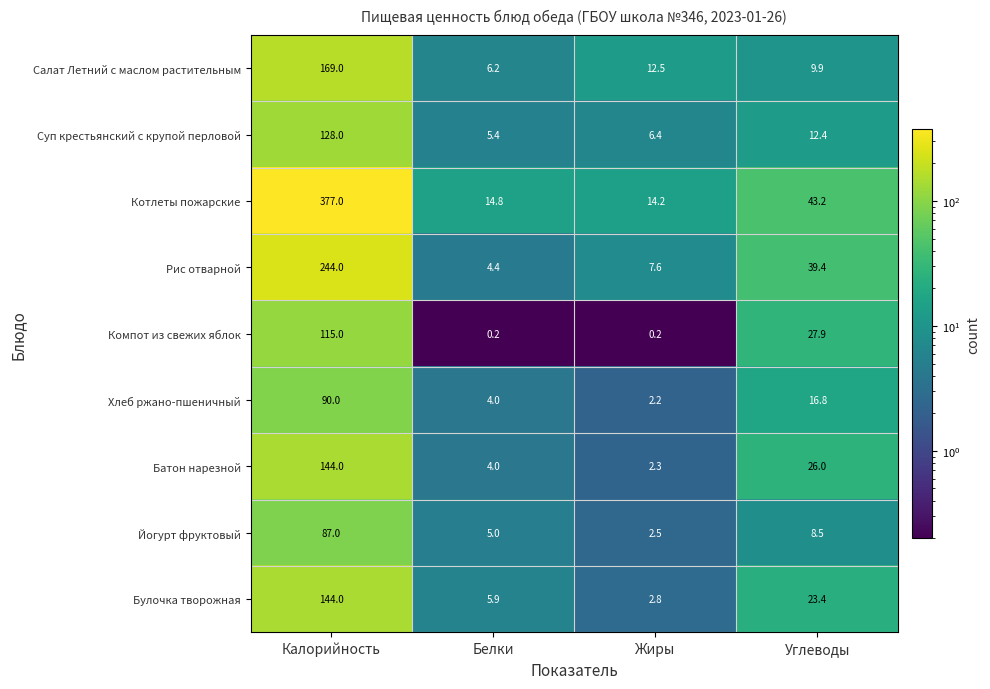

The value of Йогурт фруктовый at Калорийность is 17.6. True or false?

False